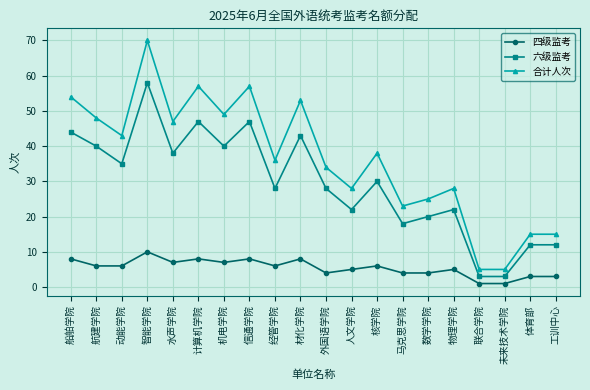

Does the chart display data point markers on the line(s)?

Yes